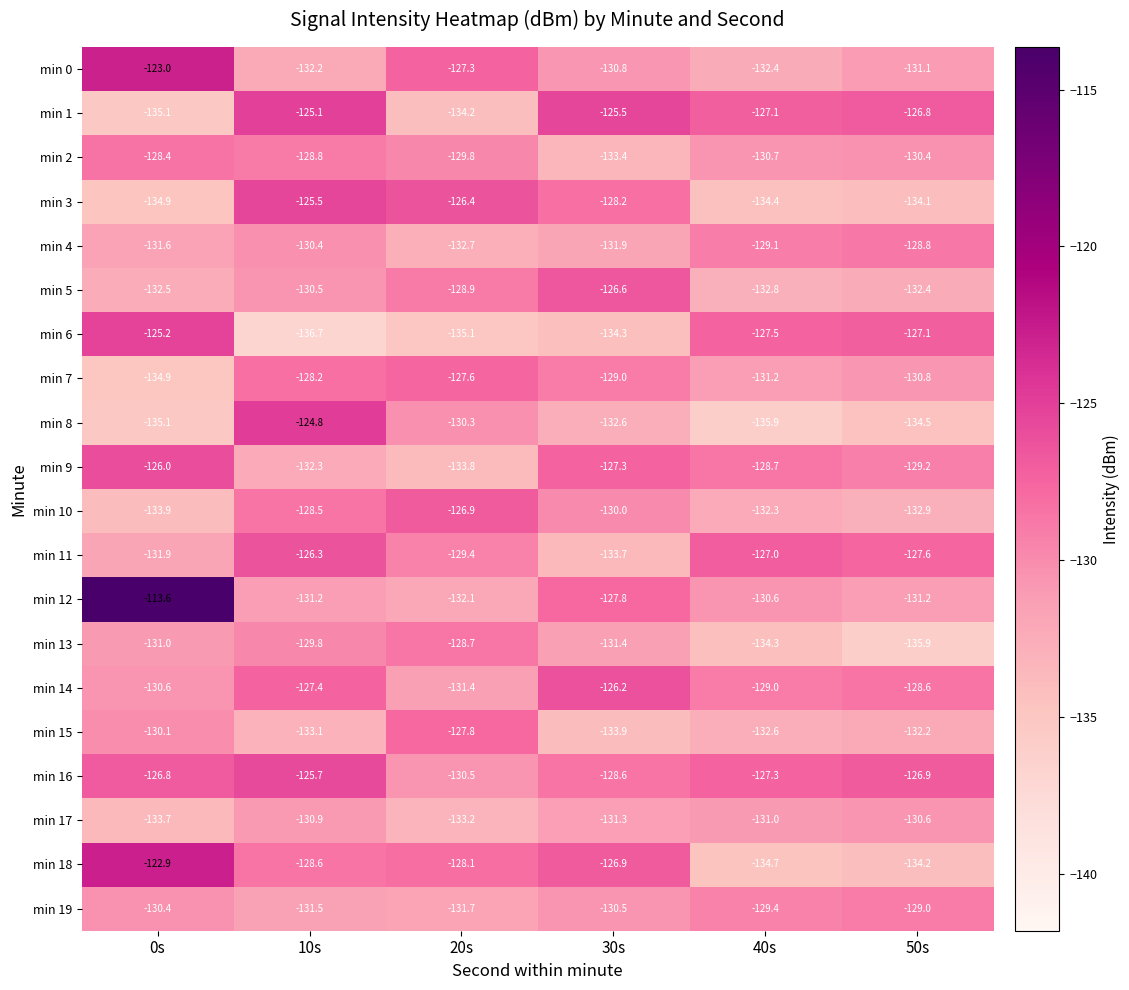

Is the value of min 15 at 20s greater than the value of min 17 at 30s?

Yes